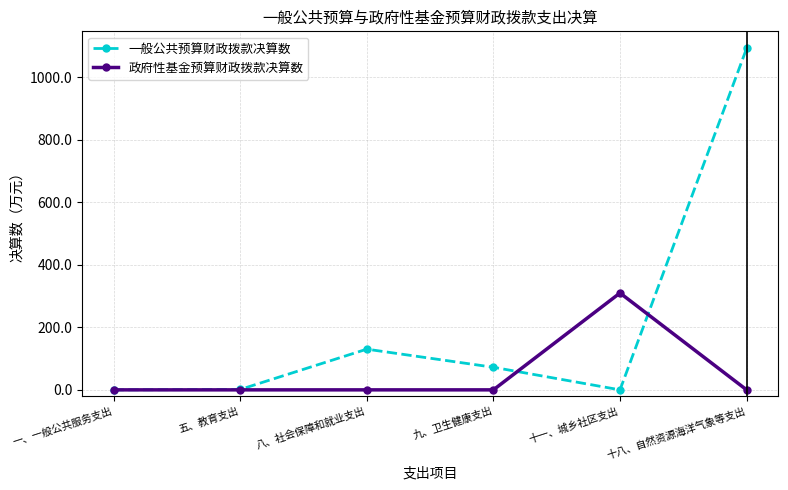

How many values in the 政府性基金预算财政拨款决算数 series exceed 0?

1